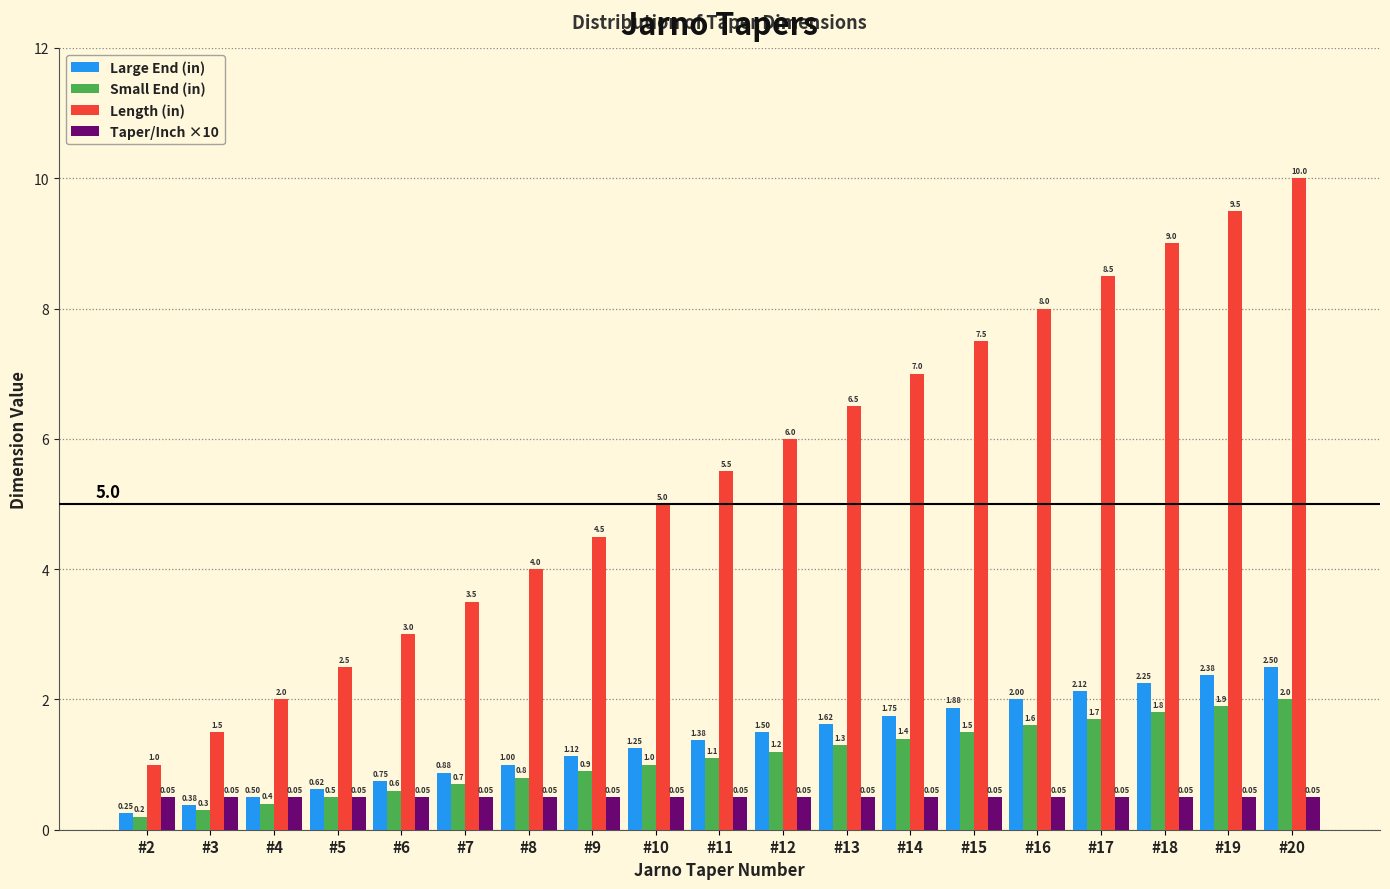

What is the average value of the Taper/Inch ×10 series?

0.5